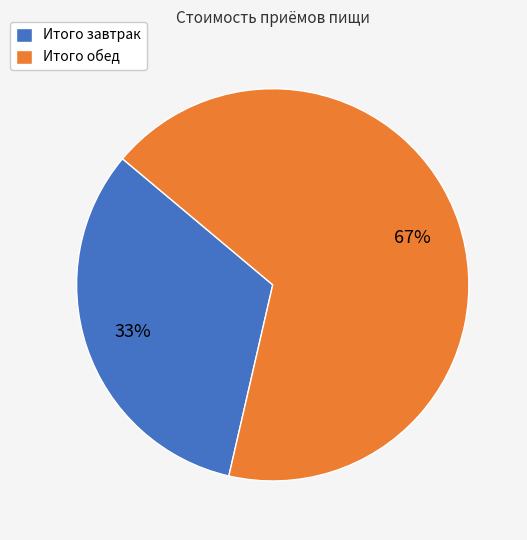

What percentage is the Итого обед slice, to the nearest percent?

67%